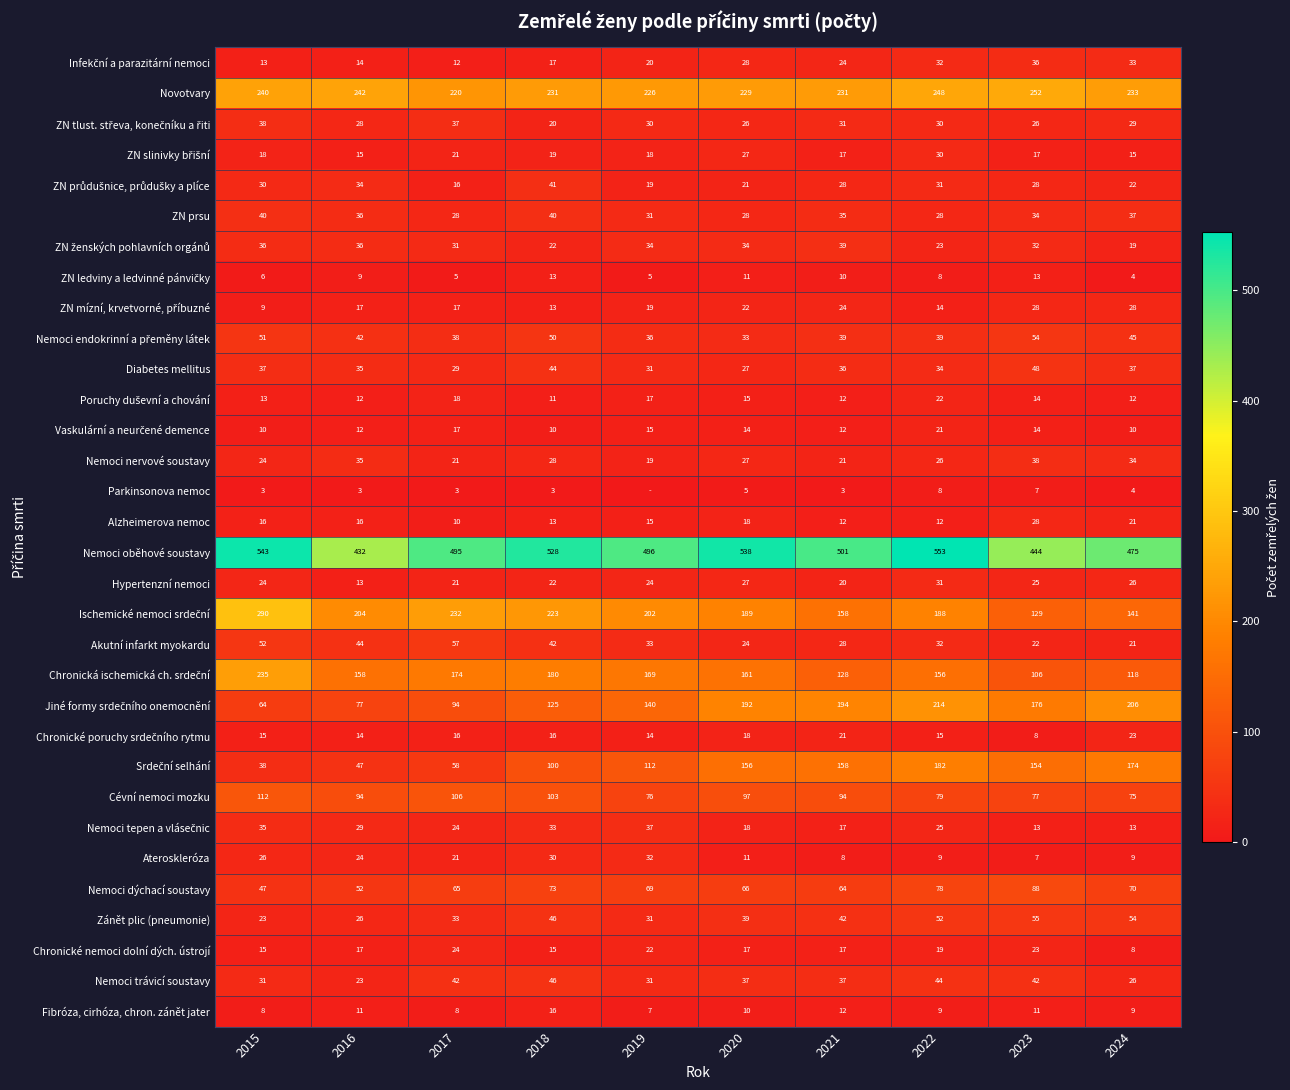

What is the difference between the highest and lowest values at 2021?

498